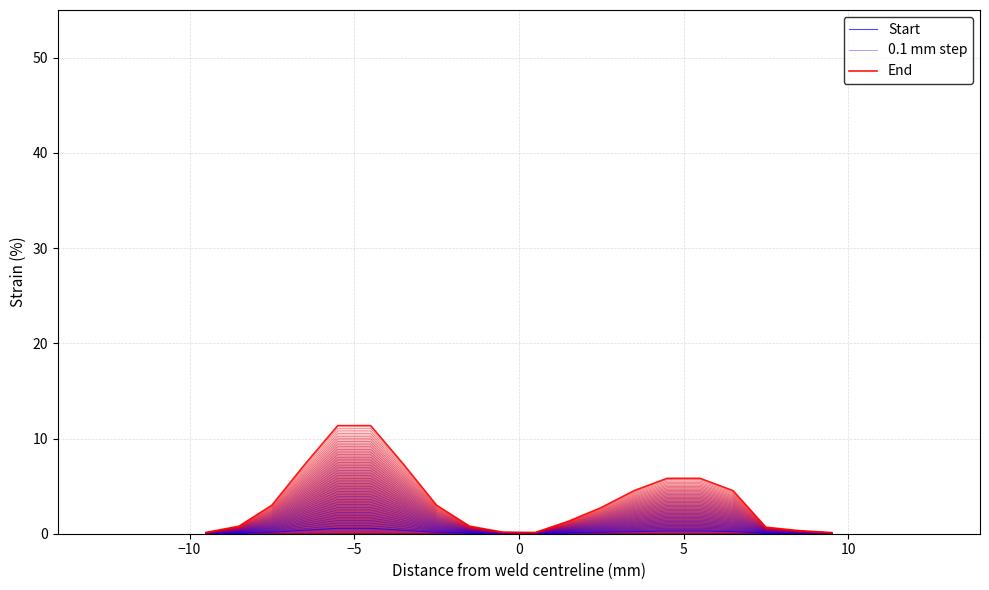

Does the chart have visible grid lines?

Yes